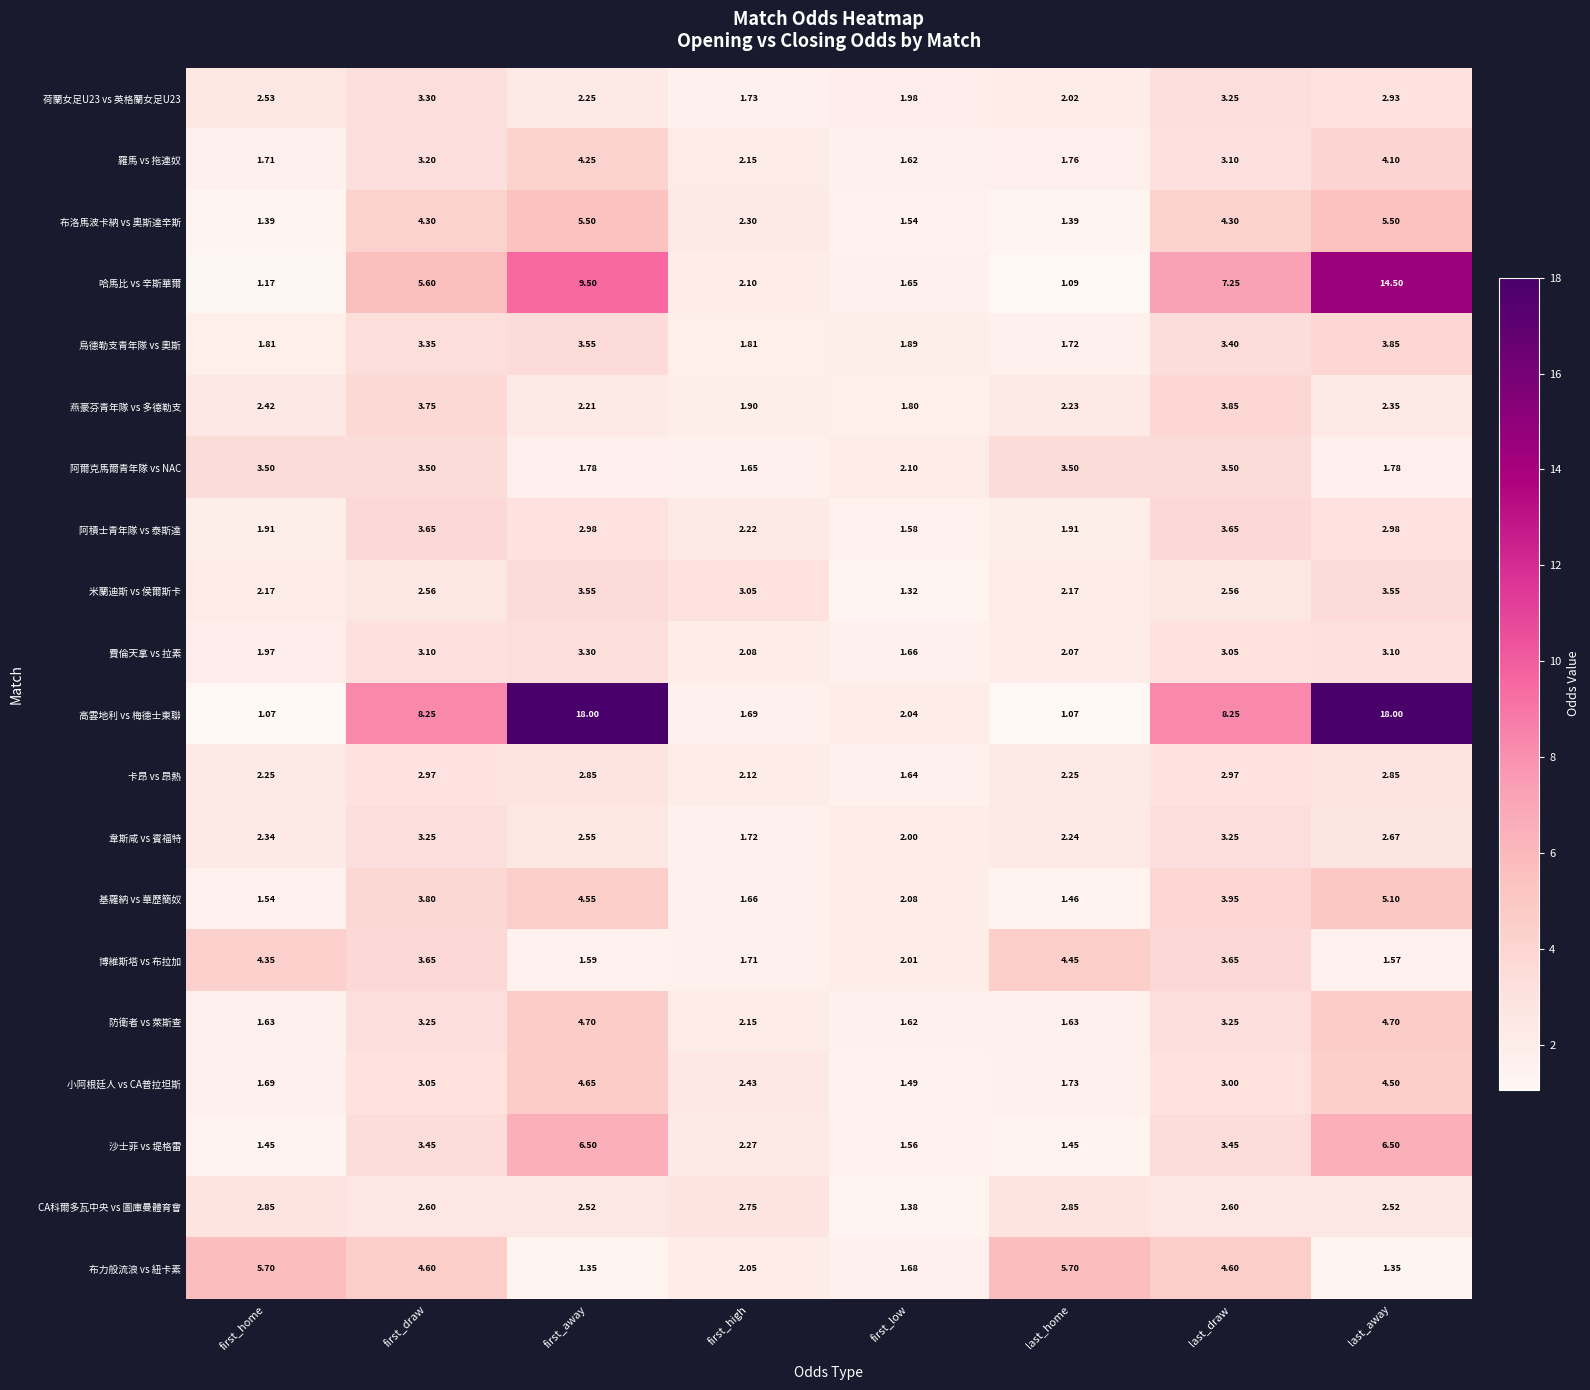

Is the value of 米蘭迪斯 vs 侯爾斯卡 at last_away greater than the value of 布力般流浪 vs 紐卡素 at first_high?

Yes